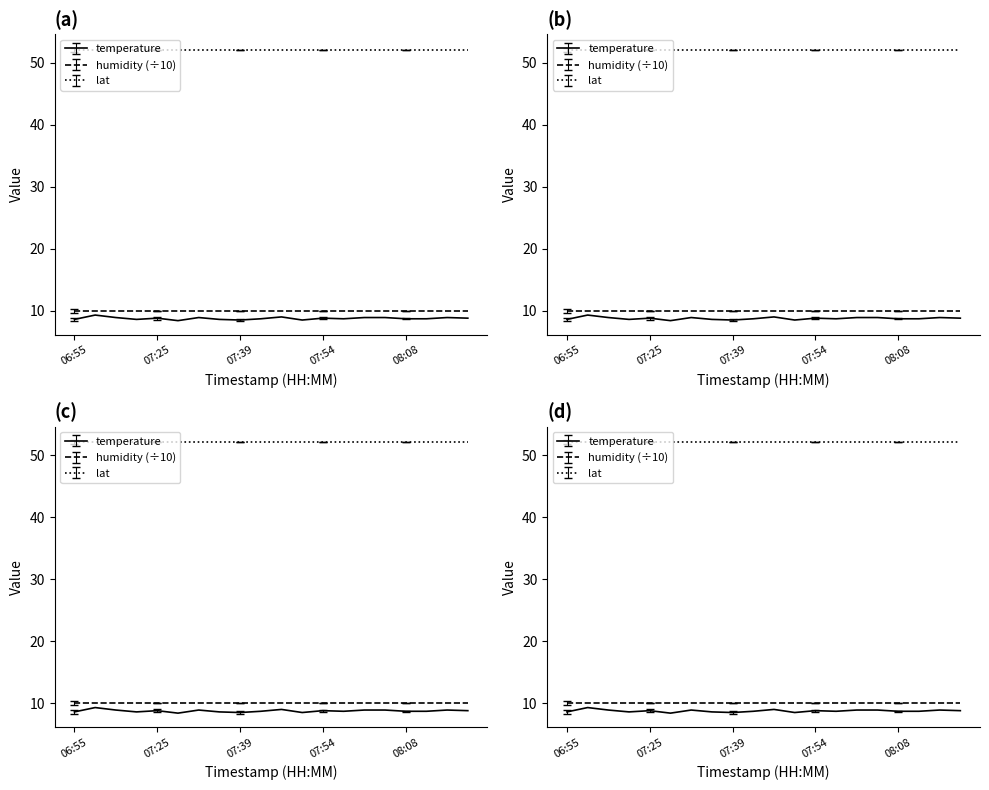

What is the approximate value of lat at 08:18?

52.1